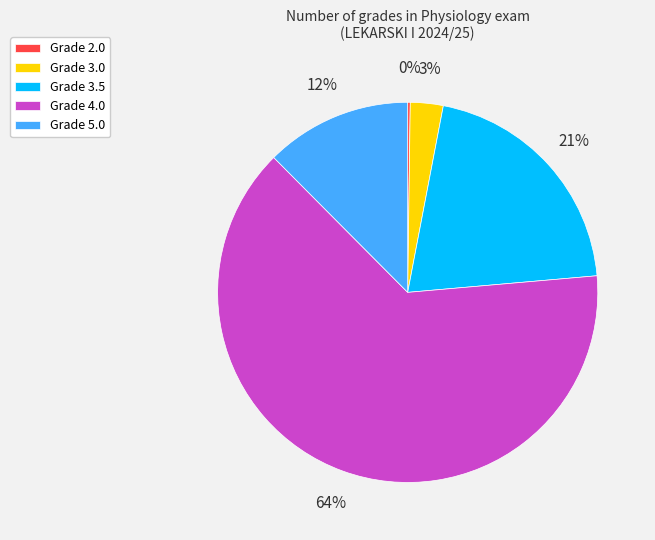

To the nearest percent, what is the average slice percentage?

20%